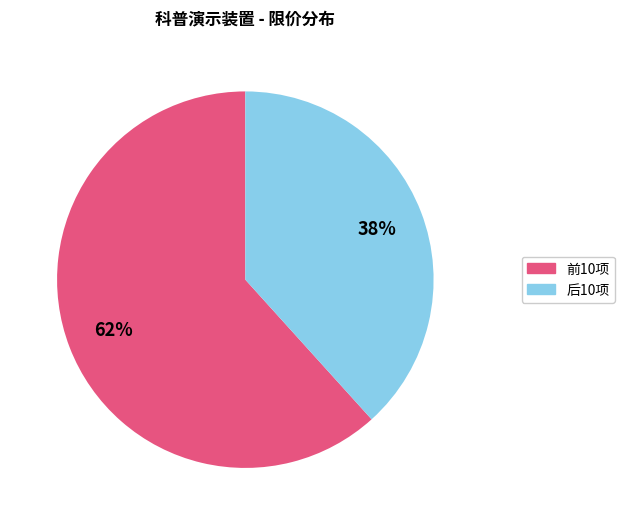

Is there any slice that represents more than half of the pie?

Yes